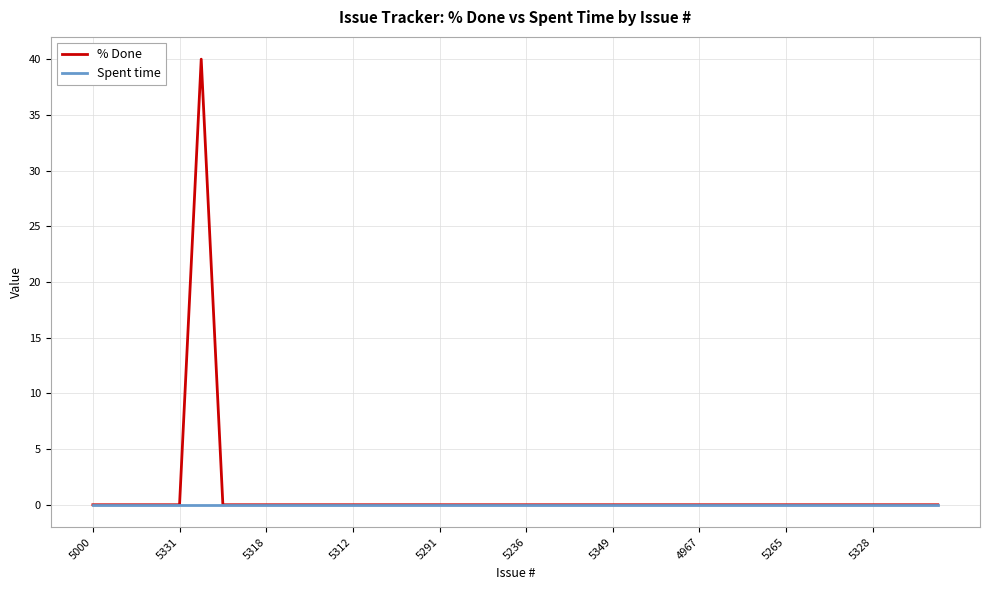

What is the maximum value shown in the chart?

40